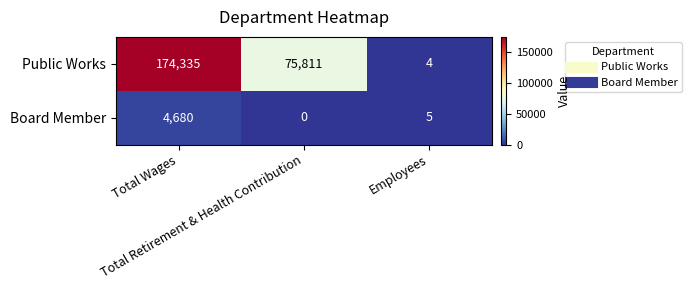

How many categories are shown in the chart?

3